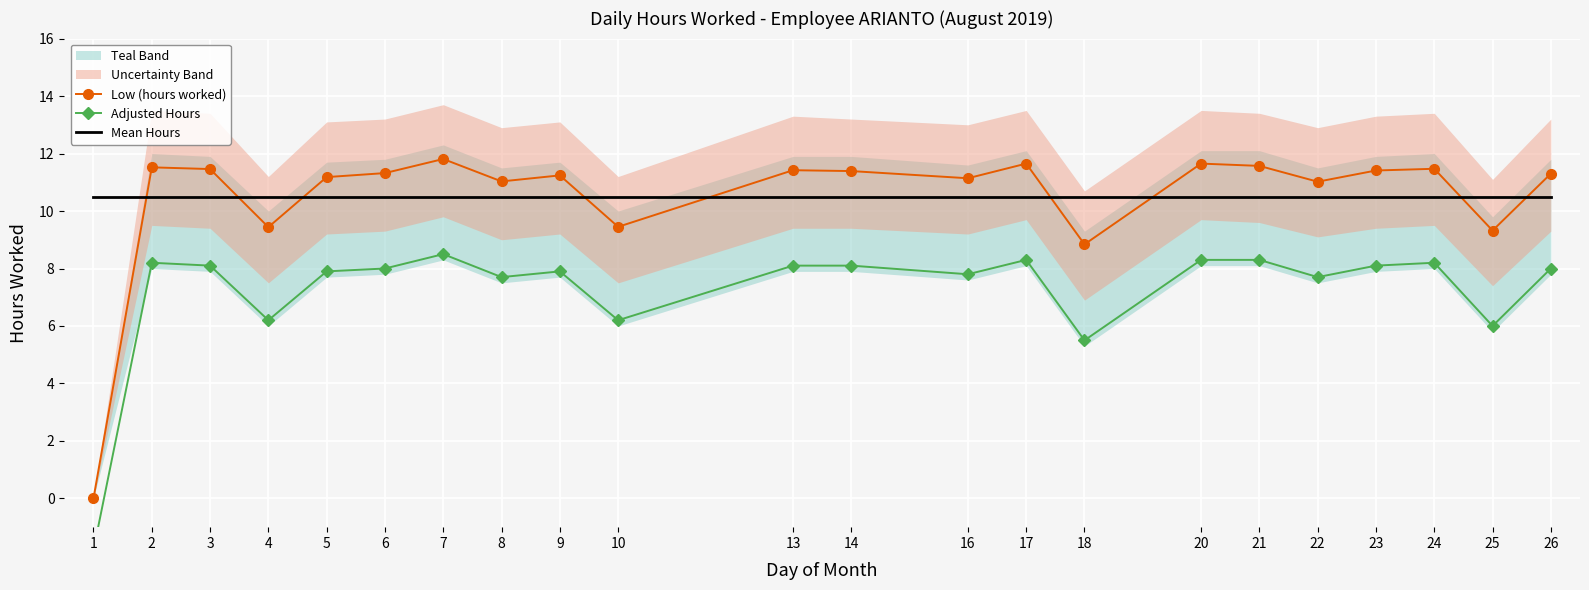

Which label corresponds to the smallest value in the chart?

1